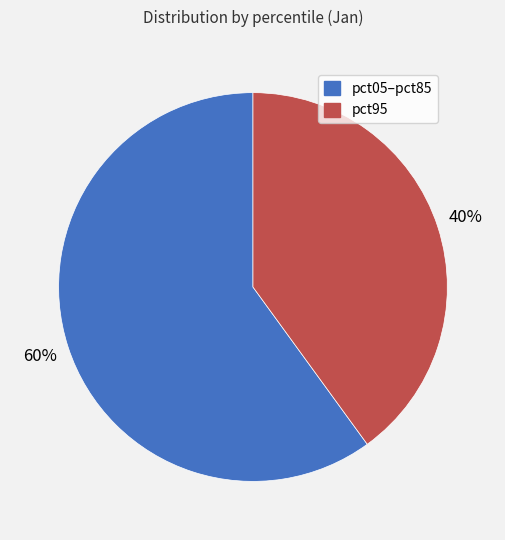

Does any single category account for the majority?

Yes